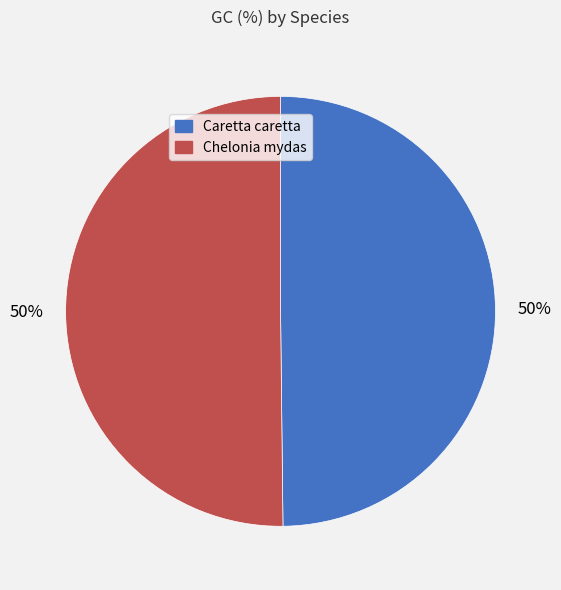

Is the sum of Caretta caretta and Chelonia mydas greater than half?

Yes